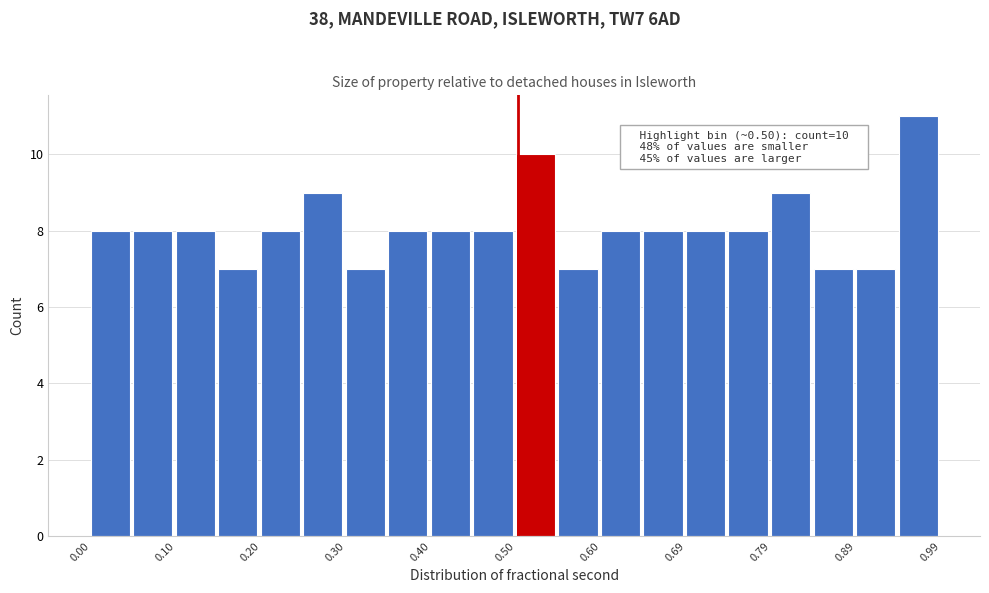

Over which range of the x-axis is the bar tallest?

0.94 to 0.99